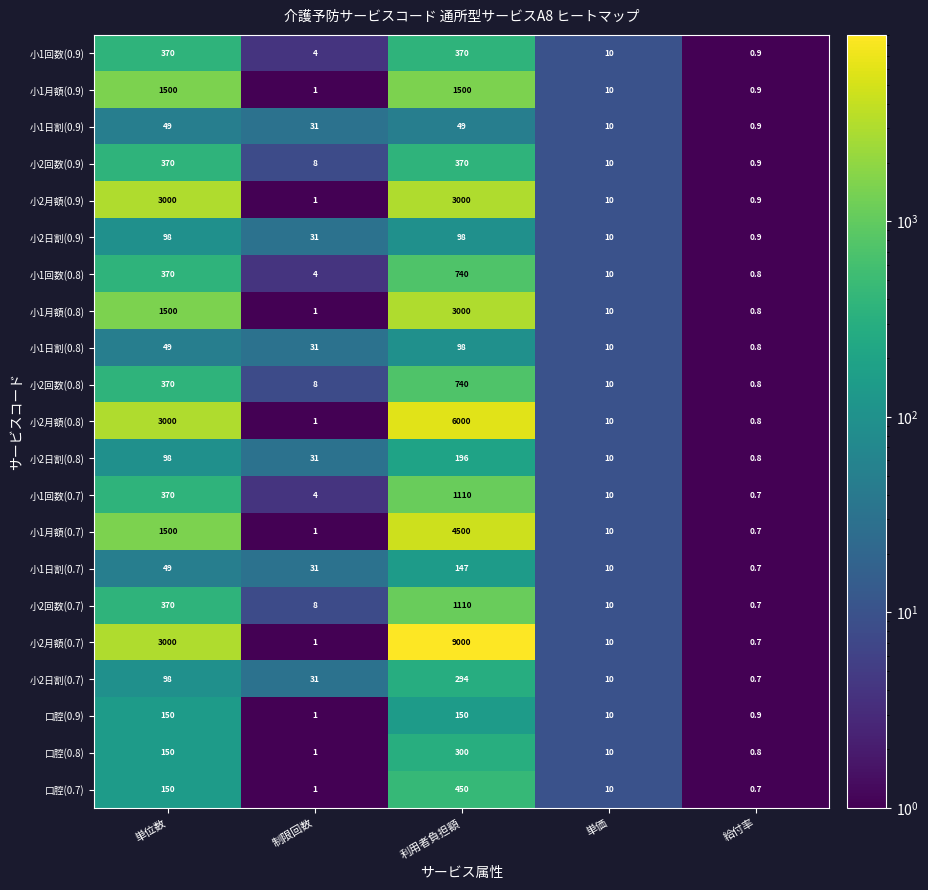

What is the maximum value for 小2回数(0.7)?

1110.0